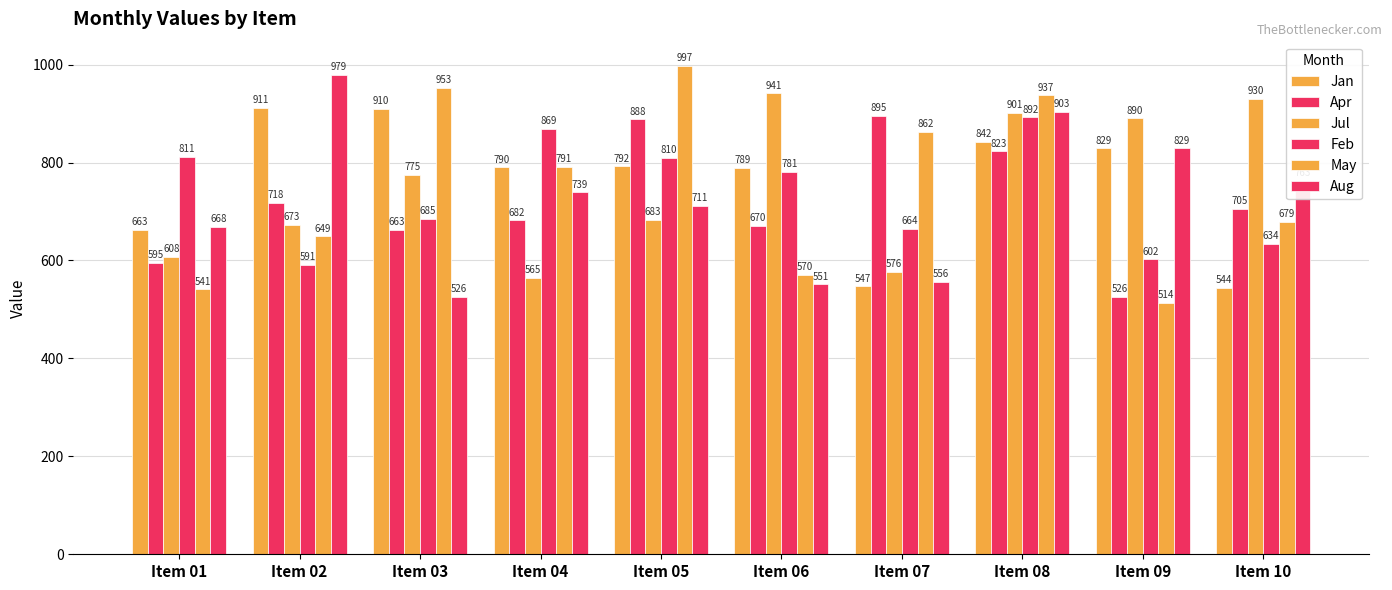

Reading right to left, extract all data points from this chart.

Jan: Item 10=544	Item 09=829	Item 08=842	Item 07=547	Item 06=789	Item 05=792	Item 04=790	Item 03=910	Item 02=911	Item 01=663
Apr: Item 10=705	Item 09=526	Item 08=823	Item 07=895	Item 06=670	Item 05=888	Item 04=682	Item 03=663	Item 02=718	Item 01=595
Jul: Item 10=930	Item 09=890	Item 08=901	Item 07=576	Item 06=941	Item 05=683	Item 04=565	Item 03=775	Item 02=673	Item 01=608
Feb: Item 10=634	Item 09=602	Item 08=892	Item 07=664	Item 06=781	Item 05=810	Item 04=869	Item 03=685	Item 02=591	Item 01=811
May: Item 10=679	Item 09=514	Item 08=937	Item 07=862	Item 06=570	Item 05=997	Item 04=791	Item 03=953	Item 02=649	Item 01=541
Aug: Item 10=763	Item 09=829	Item 08=903	Item 07=556	Item 06=551	Item 05=711	Item 04=739	Item 03=526	Item 02=979	Item 01=668